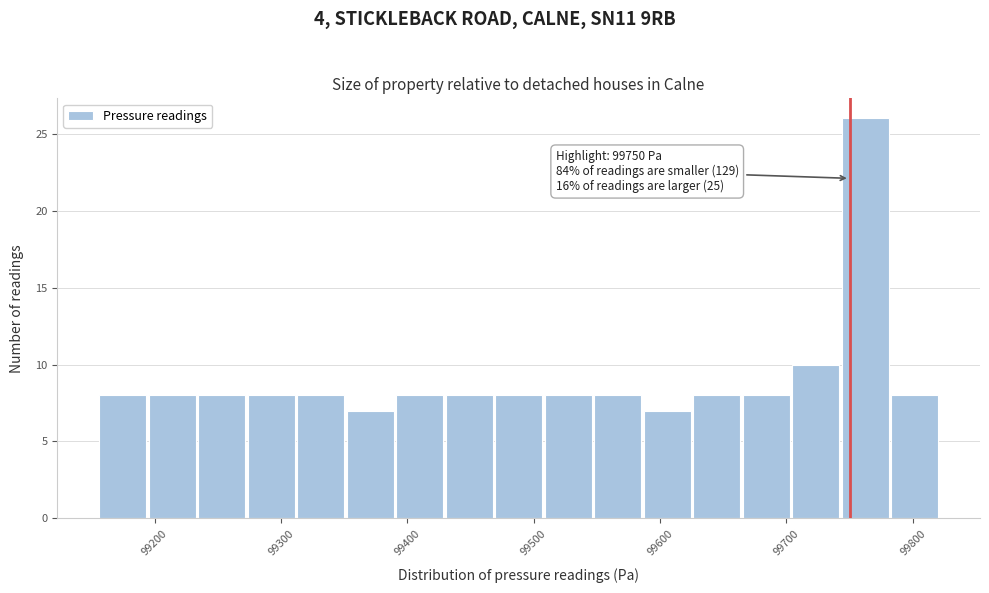

Around what value on the x-axis is the tallest bar? Give the approximate position of its centre, as read against the axis.

99760